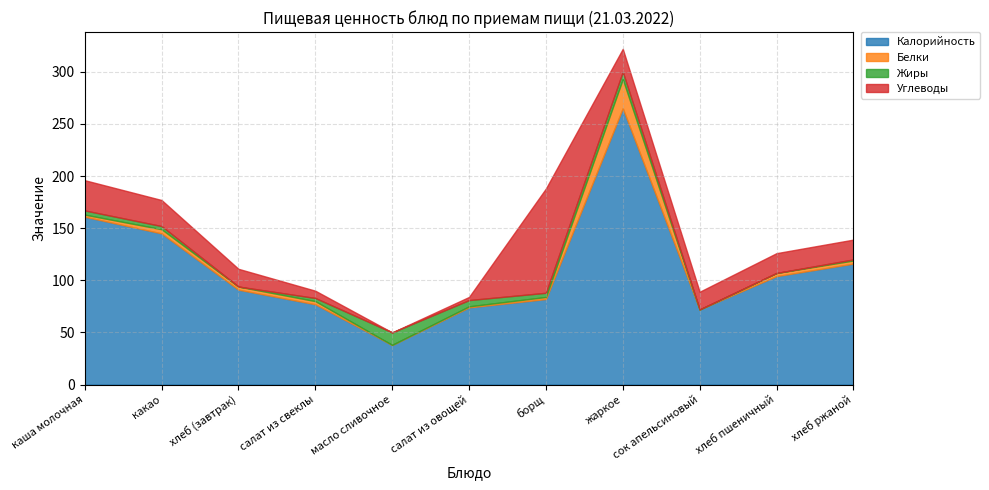

Rank the series by their maximum value, from lowest to highest.

Жиры, Белки, Углеводы, Калорийность